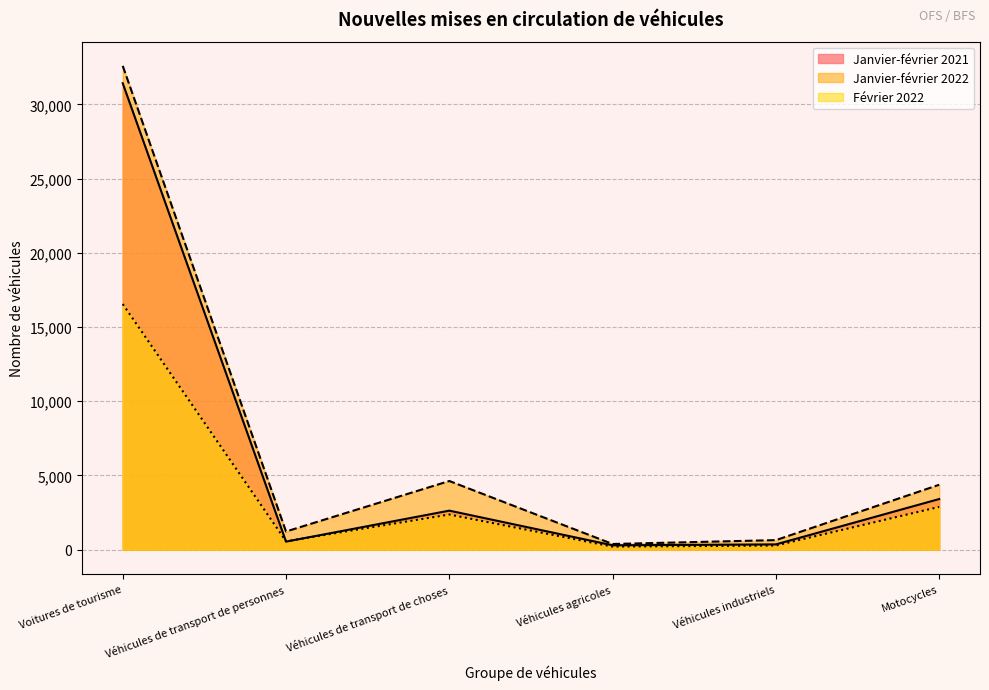

At Voitures de tourisme, list the series in order from largest to smallest.

Janvier-février 2022, Janvier-février 2021, Février 2022